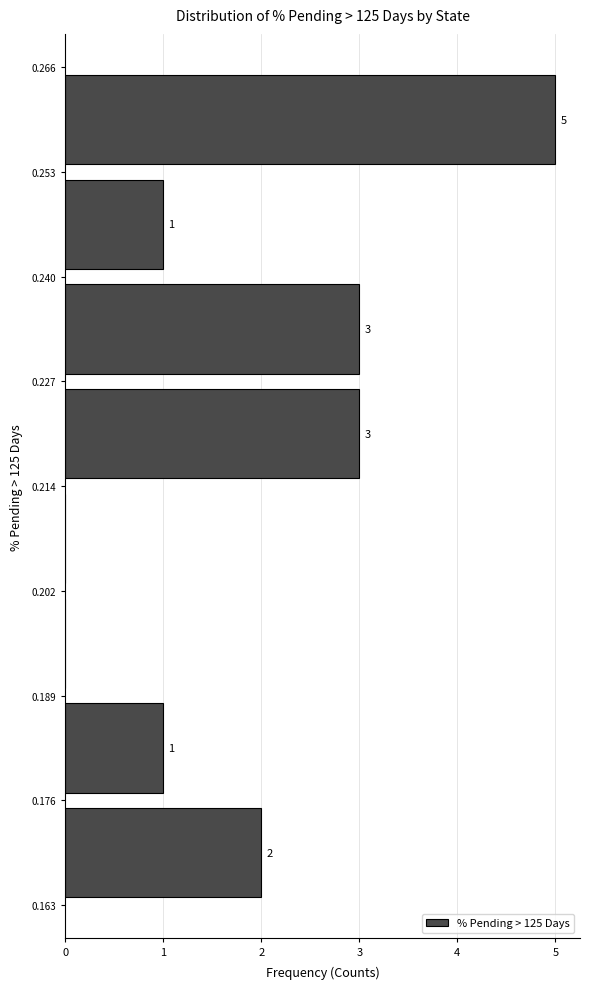

Which range on the y-axis has the longest bar?

0.253 to 0.266